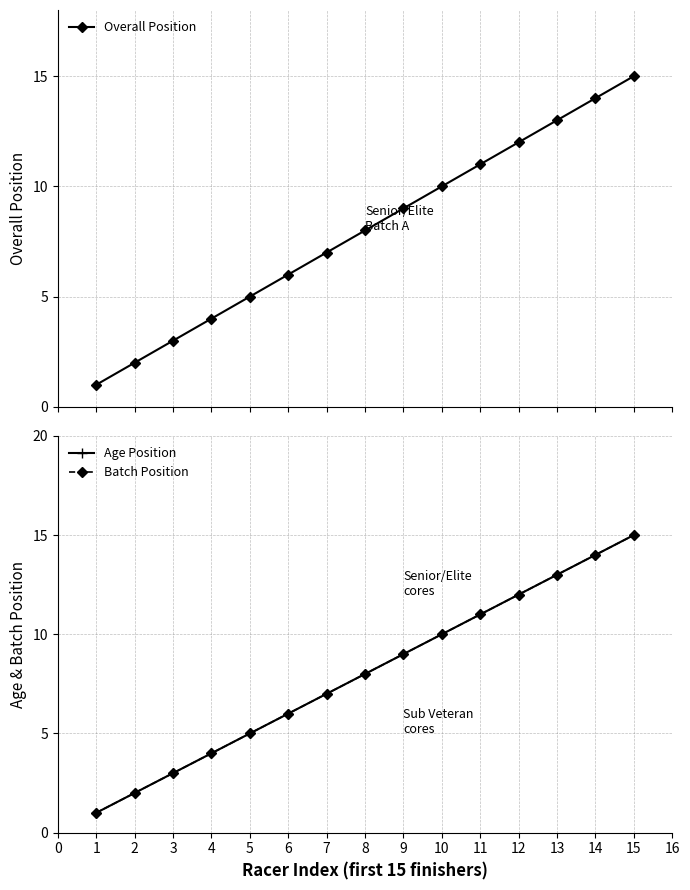

Is the value of Overall Position at 11 greater than the value of Batch Position at 7?

Yes